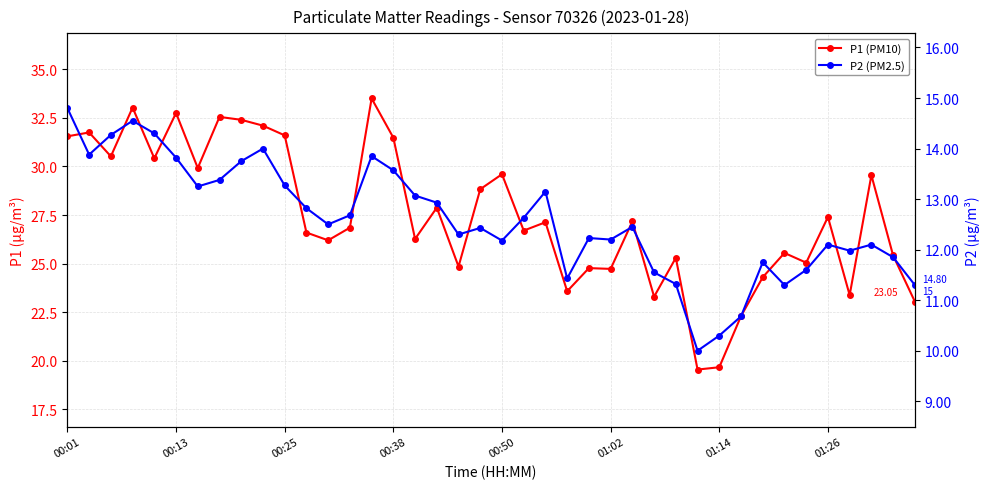

Where is P1 (PM10) nearest to the value 26?

12